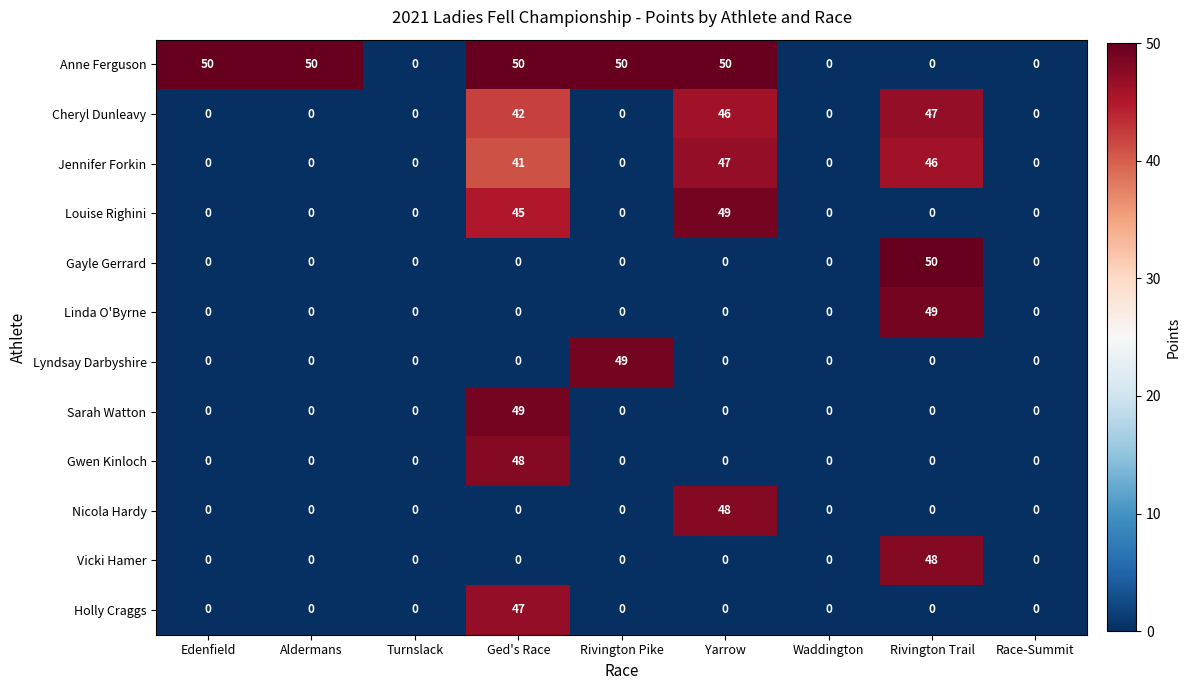

What is the sum of all Linda O'Byrne values?

49